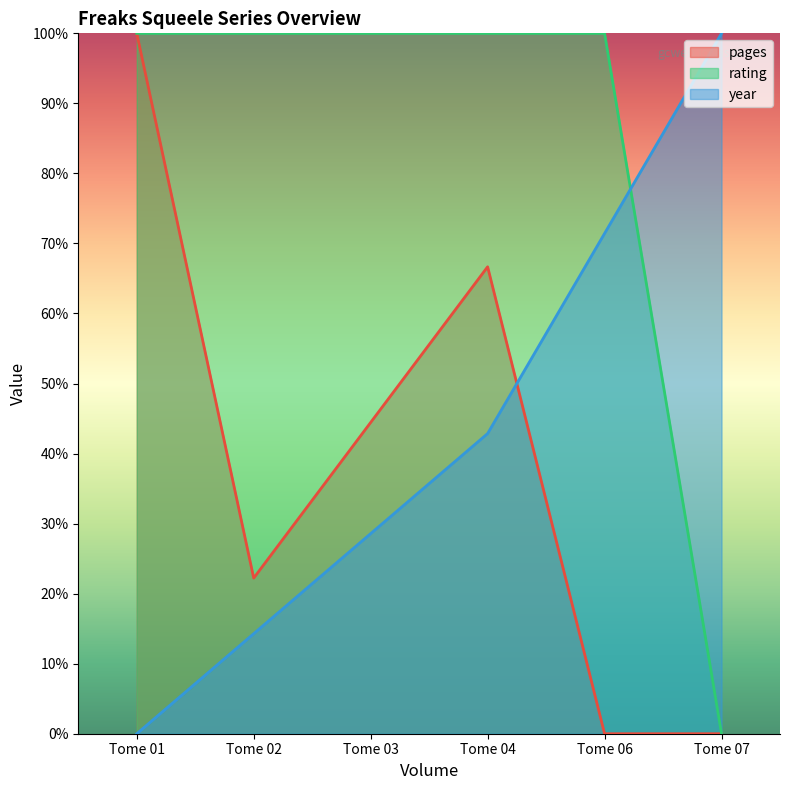

What is the maximum value for year?

100.0